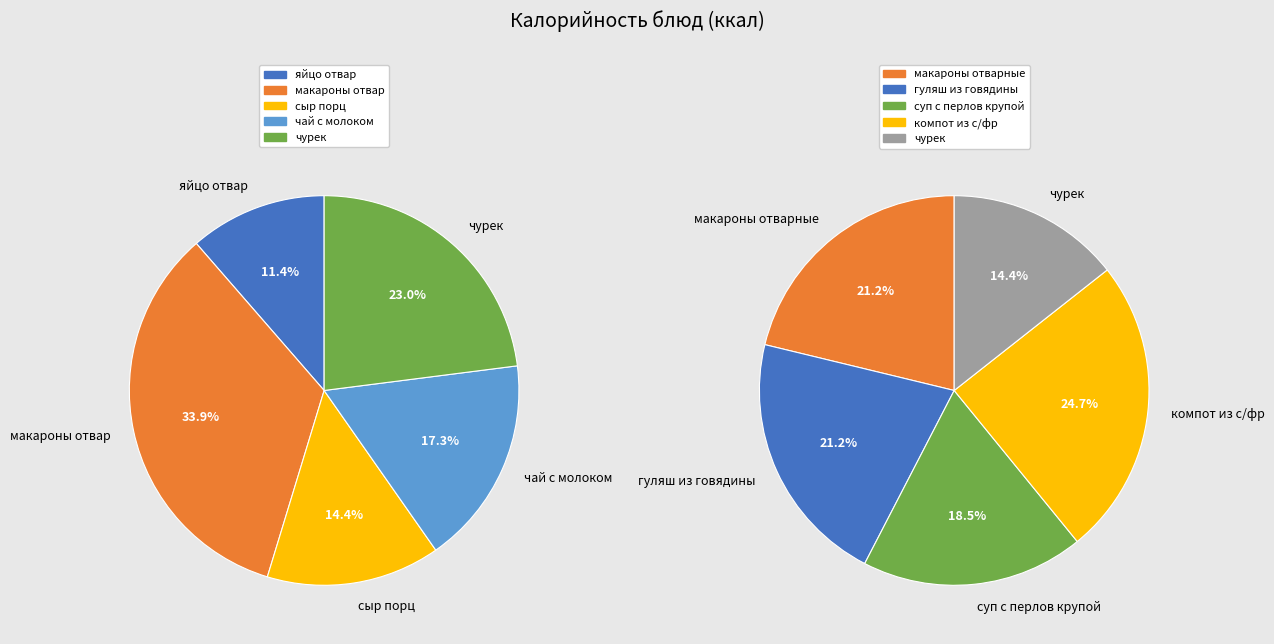

To the nearest percent, what percentage of the pie is 2?

14%